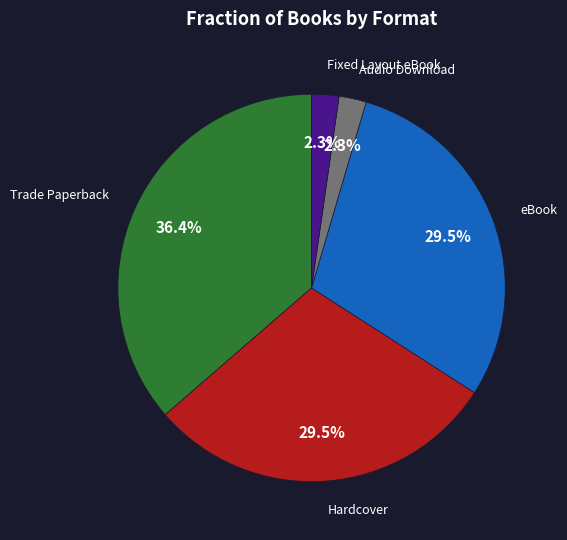

Does any single category account for the majority?

No